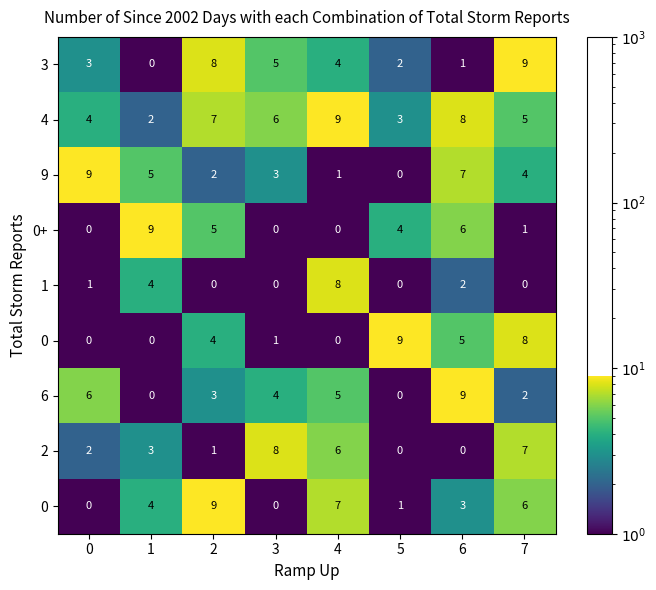

Which label corresponds to the smallest value in the chart?

1